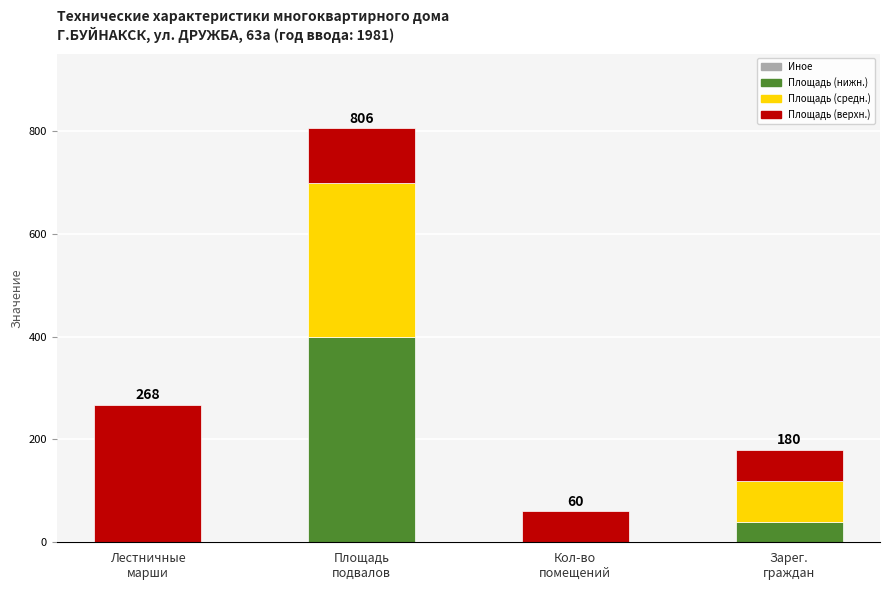

How many series are shown in this chart?

3